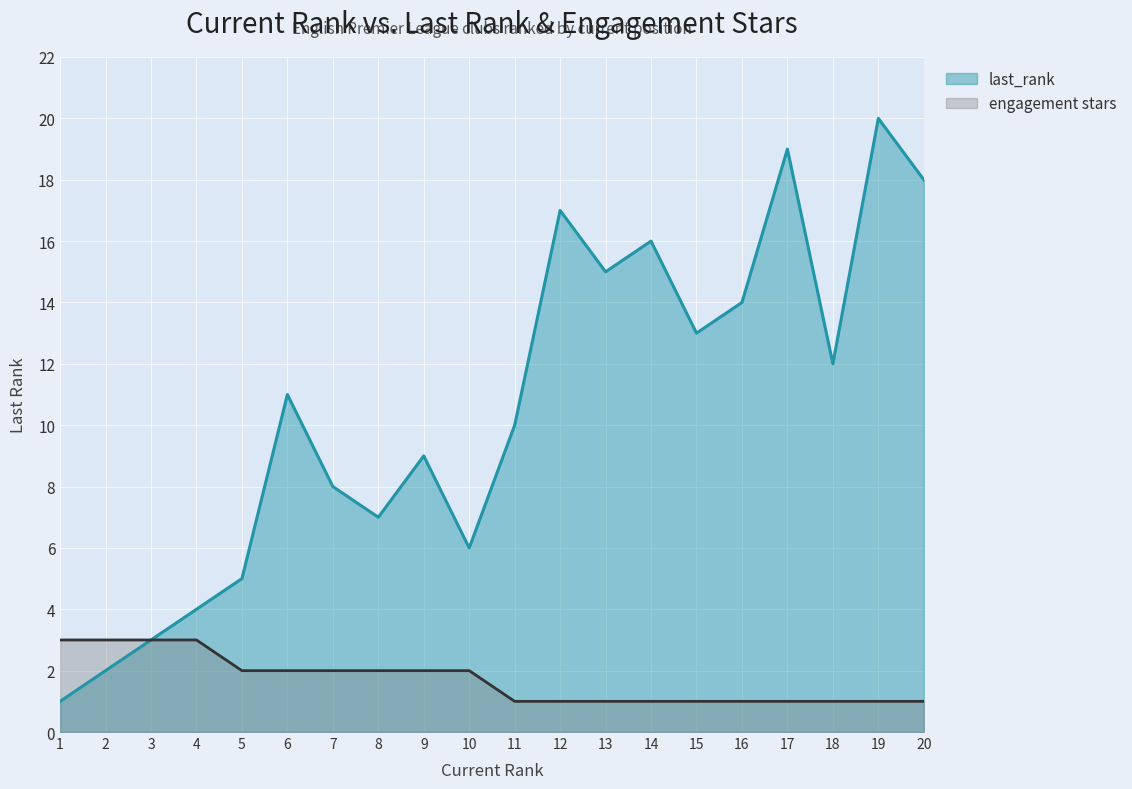

Between 6 and 9, which series saw the biggest shift?

last_rank